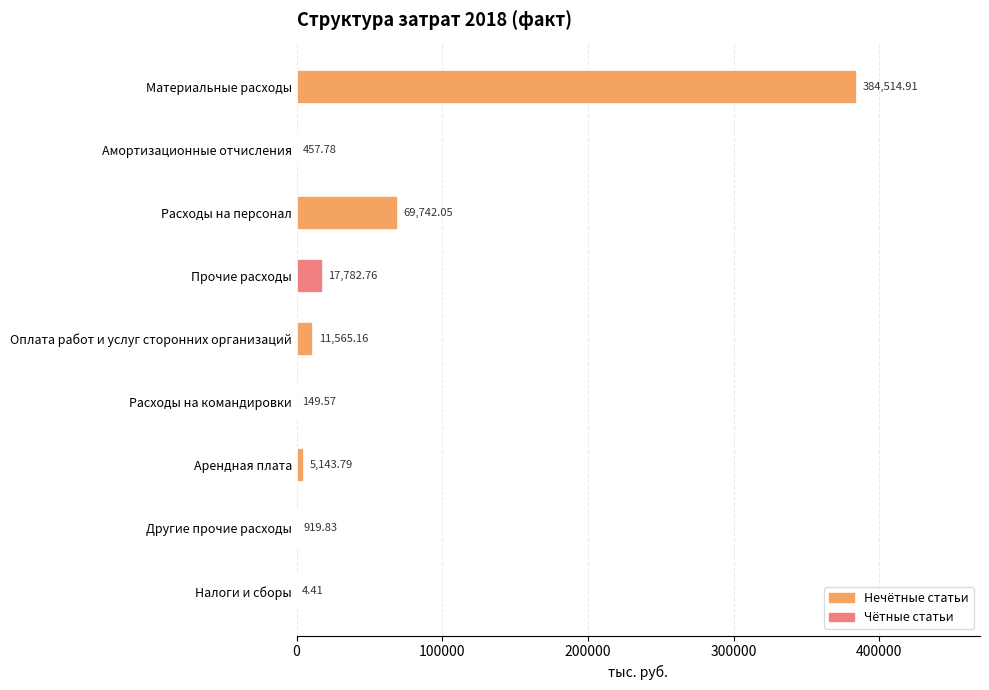

Which category has the highest value across all series?

Материальные расходы